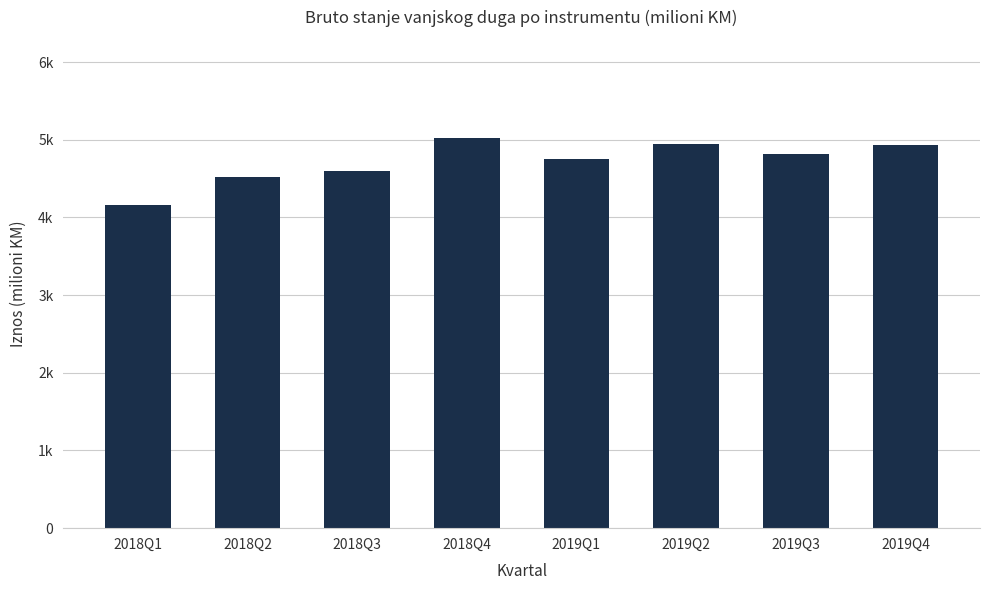

Which category has the lowest value across all series?

2018Q1